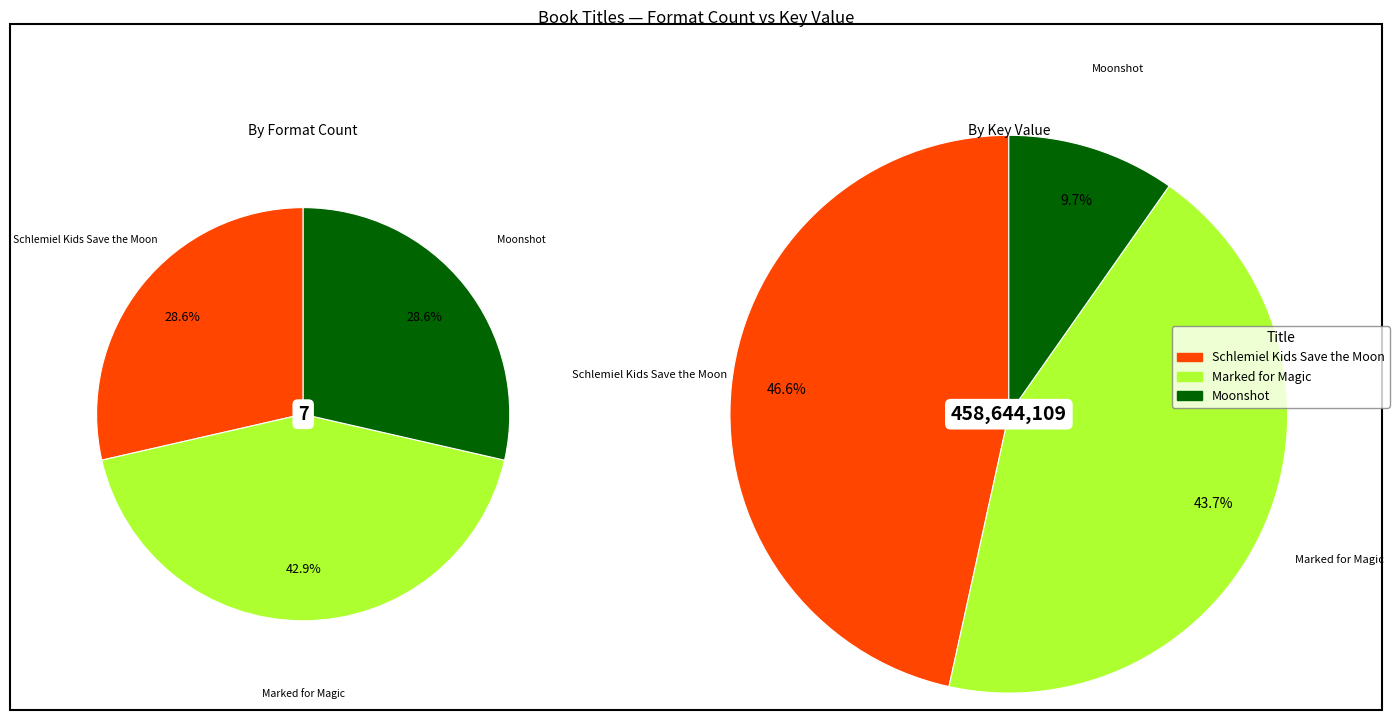

Which has a higher value, Schlemiel Kids Save the Moon or Moonshot?

Schlemiel Kids Save the Moon